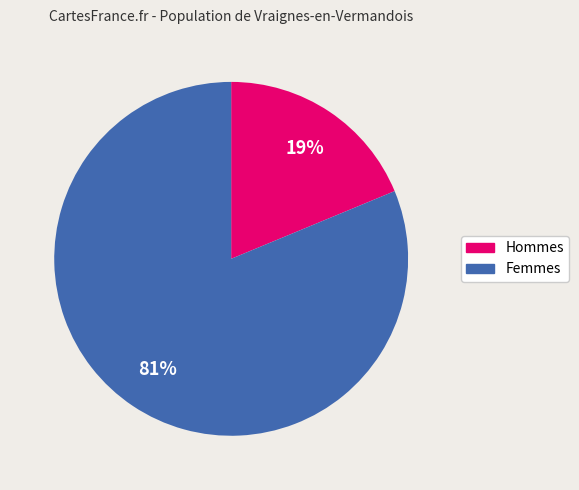

Which has a higher value, Hommes or Femmes?

Femmes